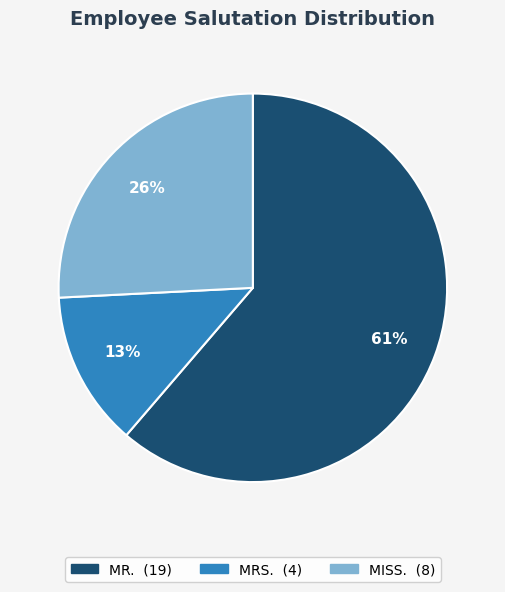

To the nearest percent, what is the average slice percentage?

33%